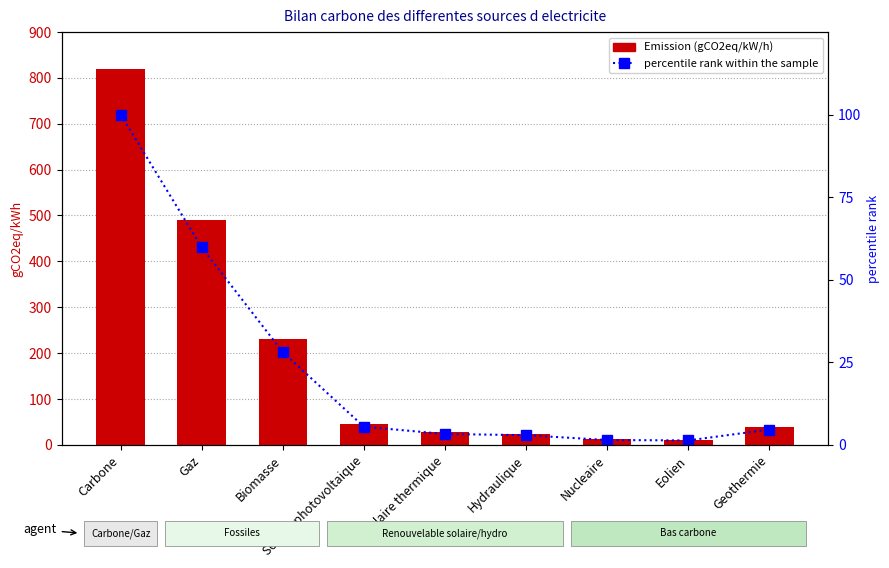

What is the total value across all series at Solaire thermique?

30.3